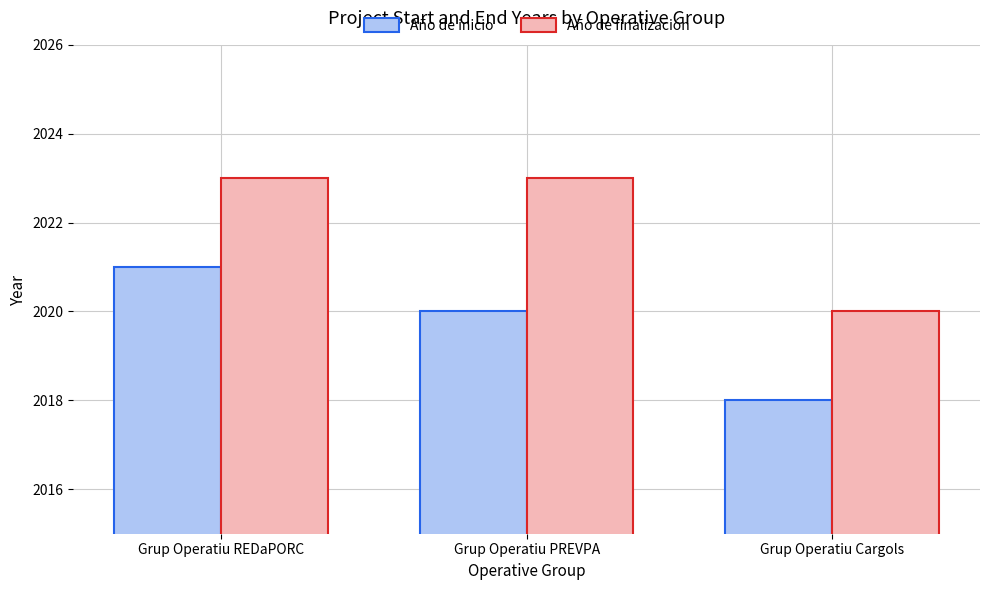

How many data points does each series have?

3